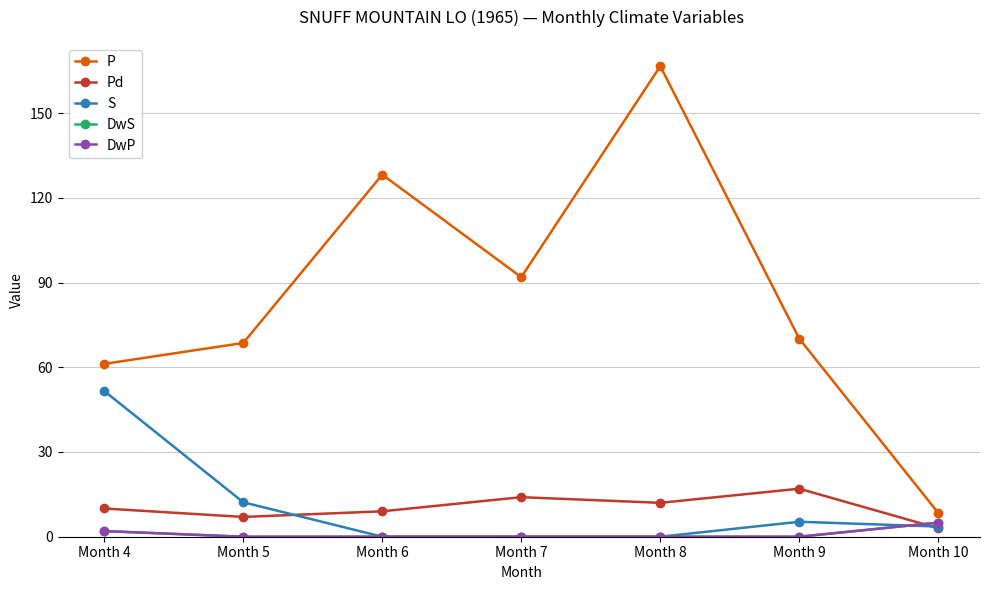

Reading left to right, transcribe all the data shown in this chart.

P: 61.2	68.6	128.2	91.9	166.6	70.1	8.4
Pd: 10.0	7.0	9.0	14.0	12.0	17.0	3.0
S: 51.6	12.2	0.0	0.0	0.0	5.3	3.6
DwS: 2.0	0.0	0.0	0.0	0.0	0.0	5.0
DwP: 2.0	0.0	0.0	0.0	0.0	0.0	5.0